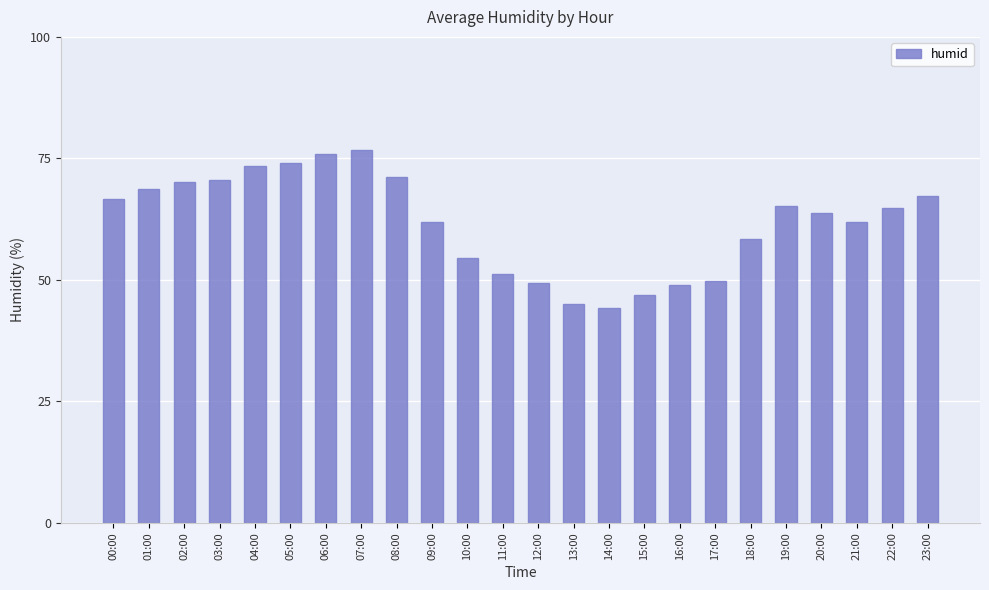

Between 16:00 and 04:00, which is larger?

04:00